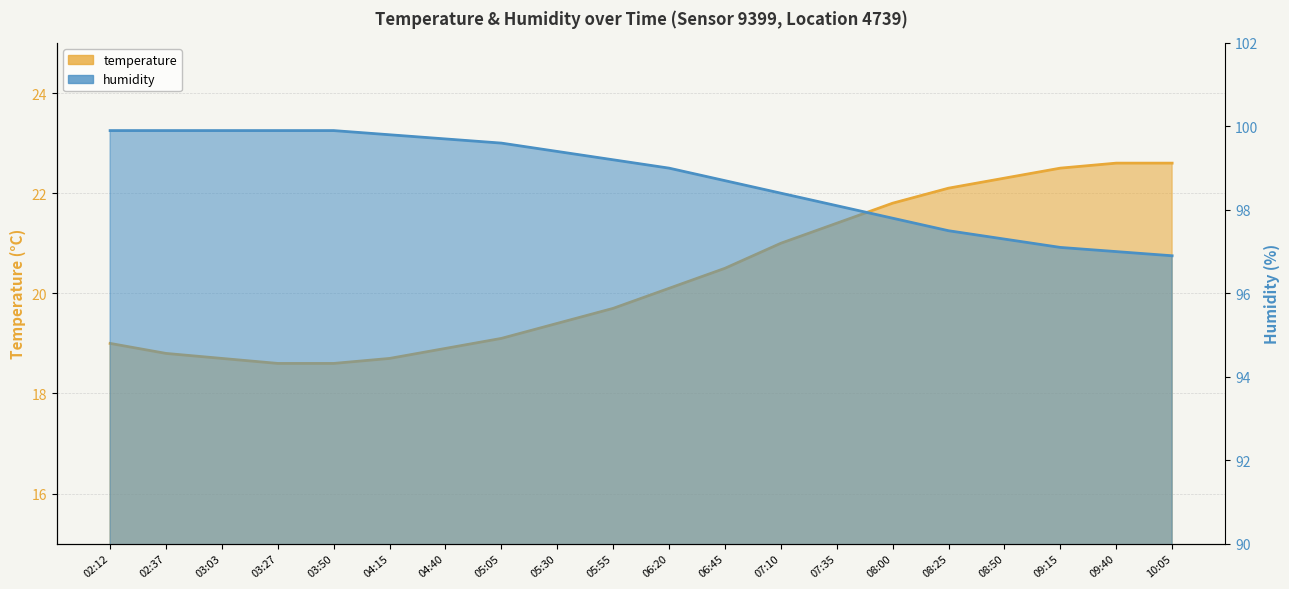

Count the number of categories in the chart.

20